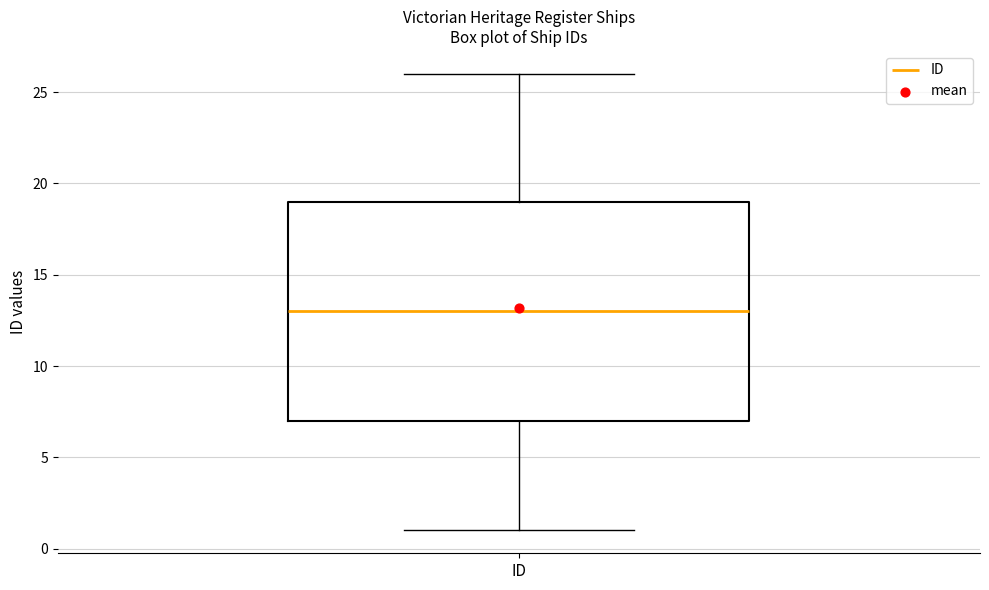

Where does the lower whisker of the box for ID end on the y-axis? The values are not printed on the chart, so give them approximately, as read against the axis.

1